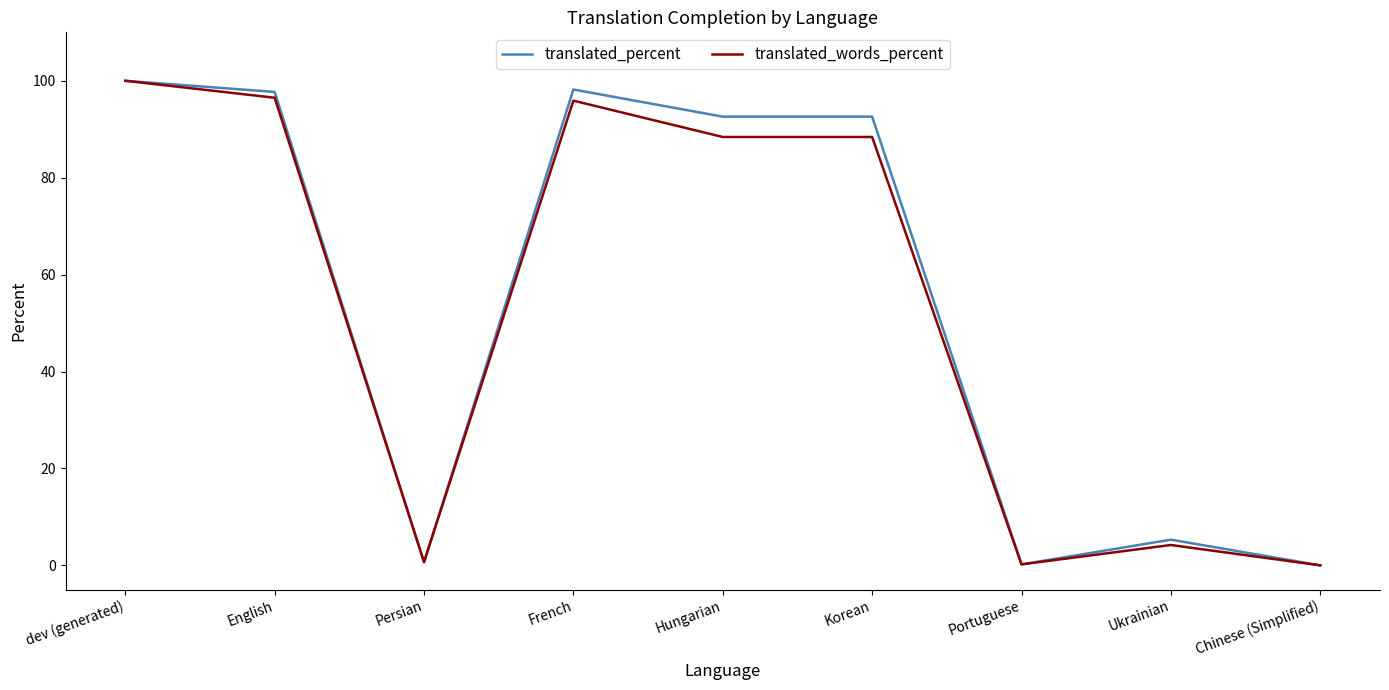

How many values in the translated_words_percent series are below 88?

4